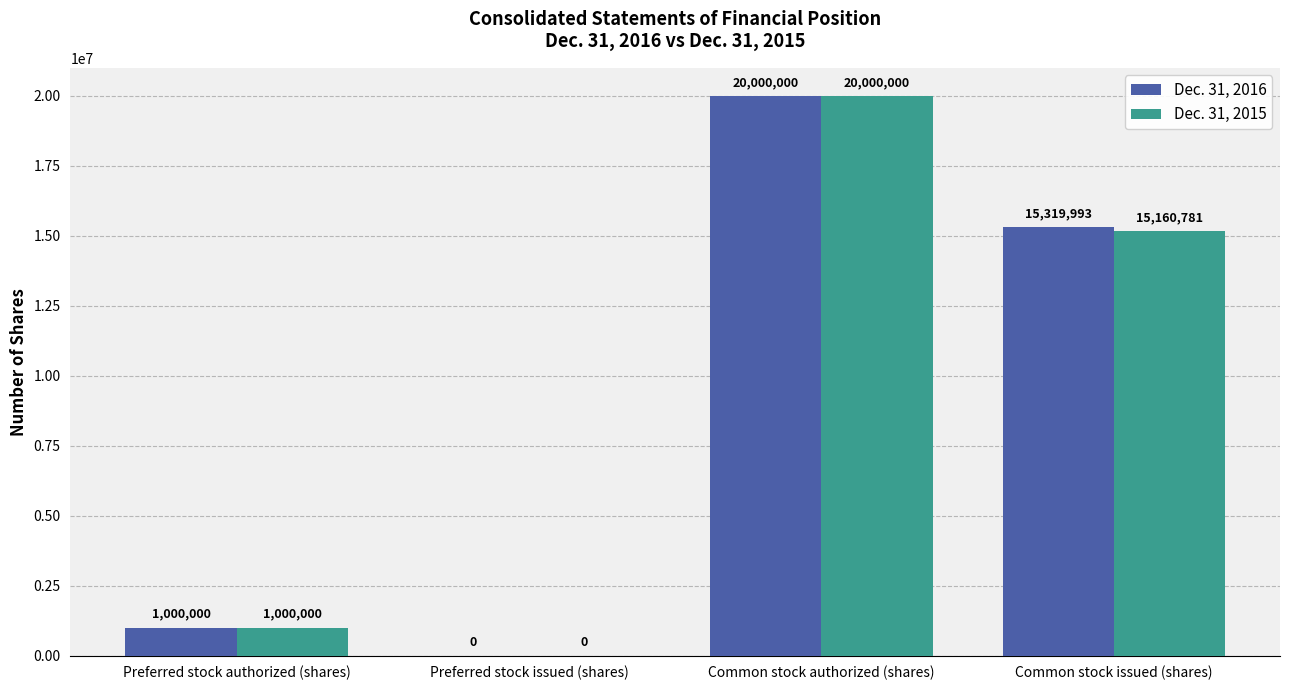

Which series has the largest total across all categories?

Dec. 31, 2016